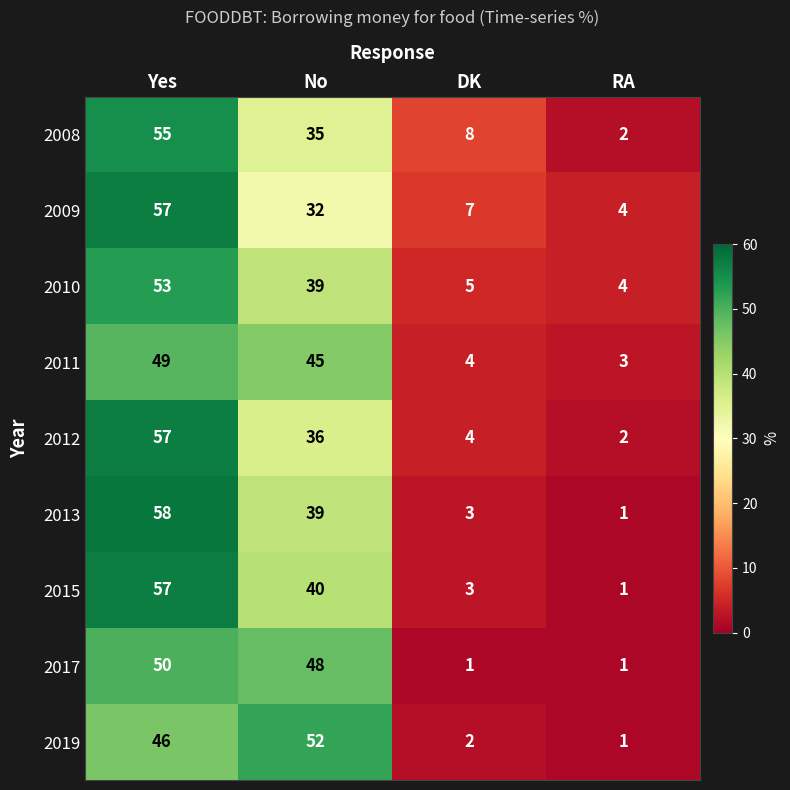

Read the 2009 value at DK.

7